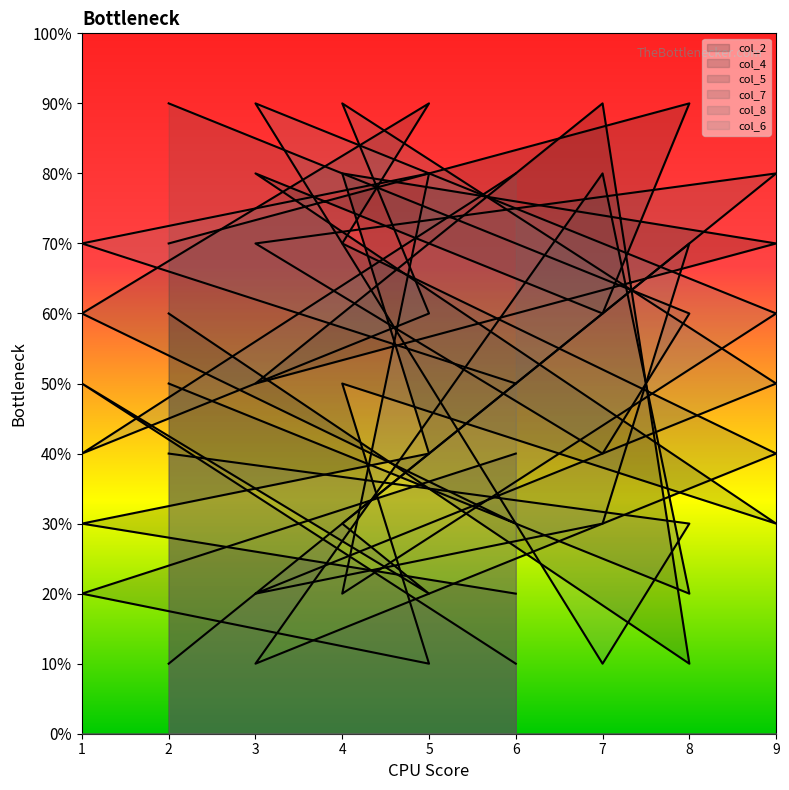

The value of col_5 at 7 is 2. True or false?

False